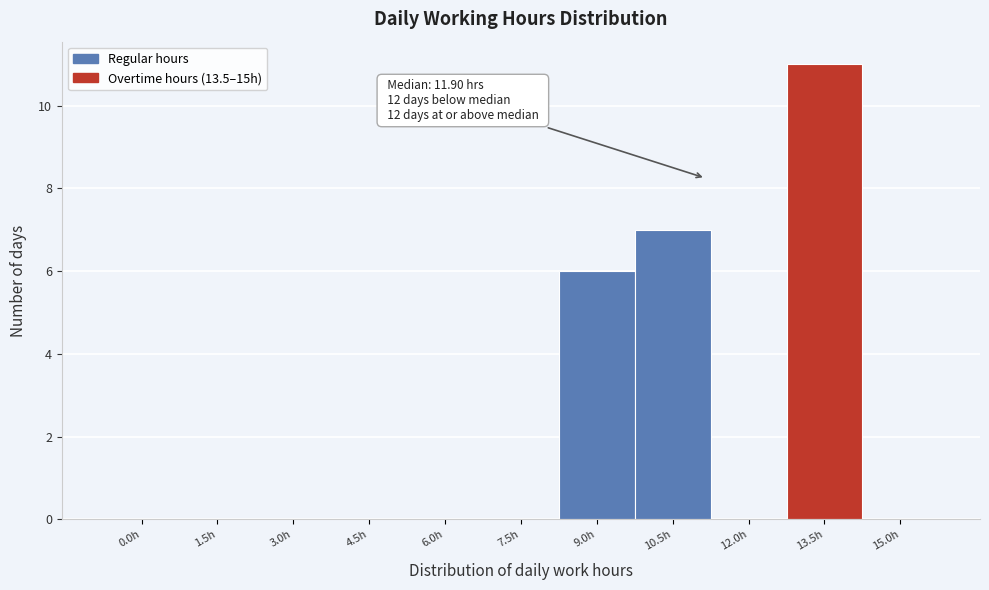

Reading left to right, extract all data points from this chart.

0.0h=0	1.5h=0	3.0h=0	4.5h=0	6.0h=0	7.5h=0	9.0h=6	10.5h=7	12.0h=0	13.5h=11	15.0h=0